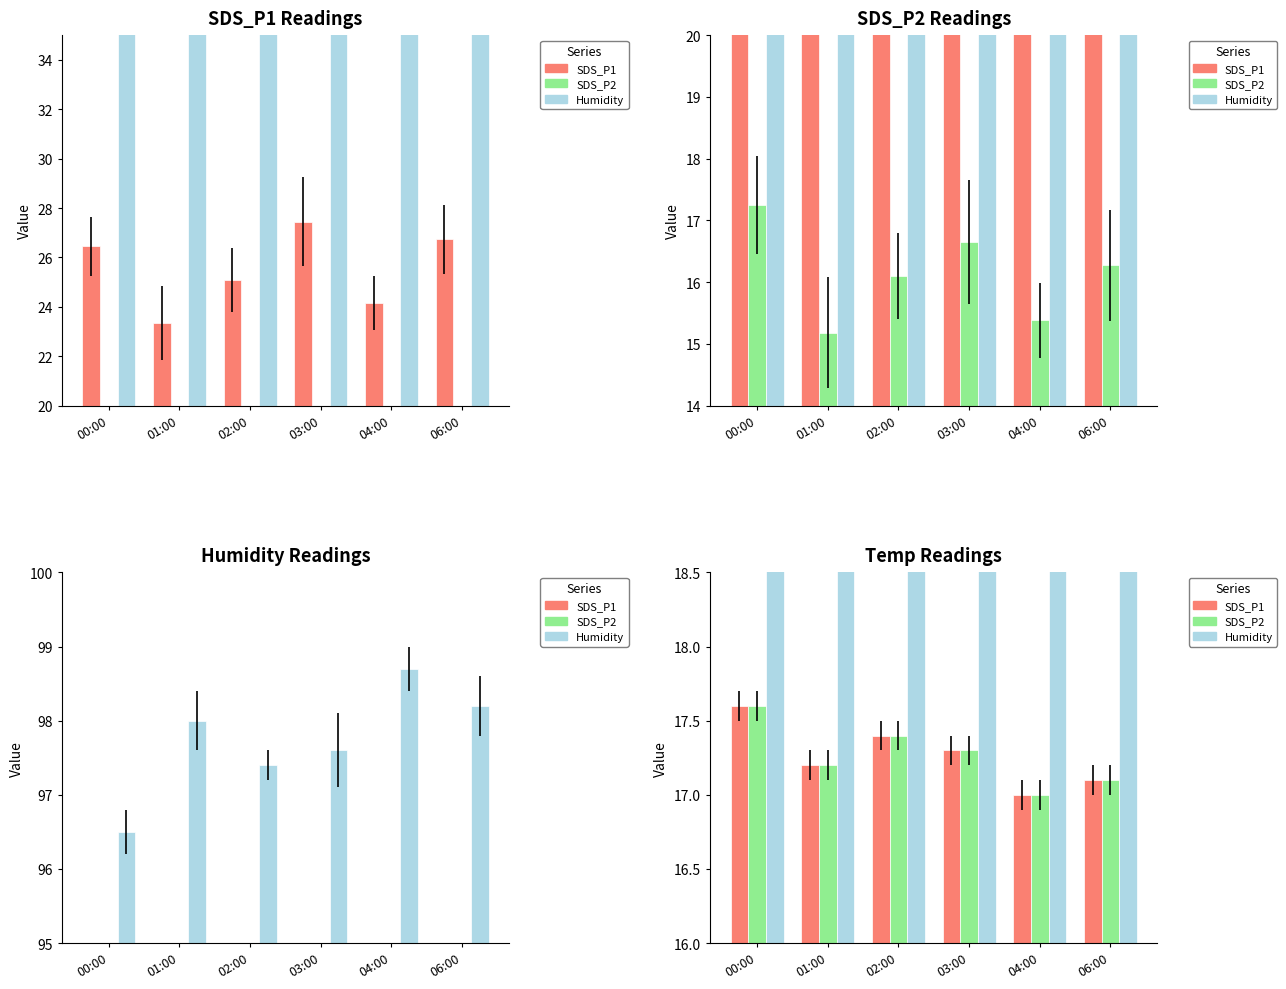

What is the label of the 1st bar from the left?

00:00